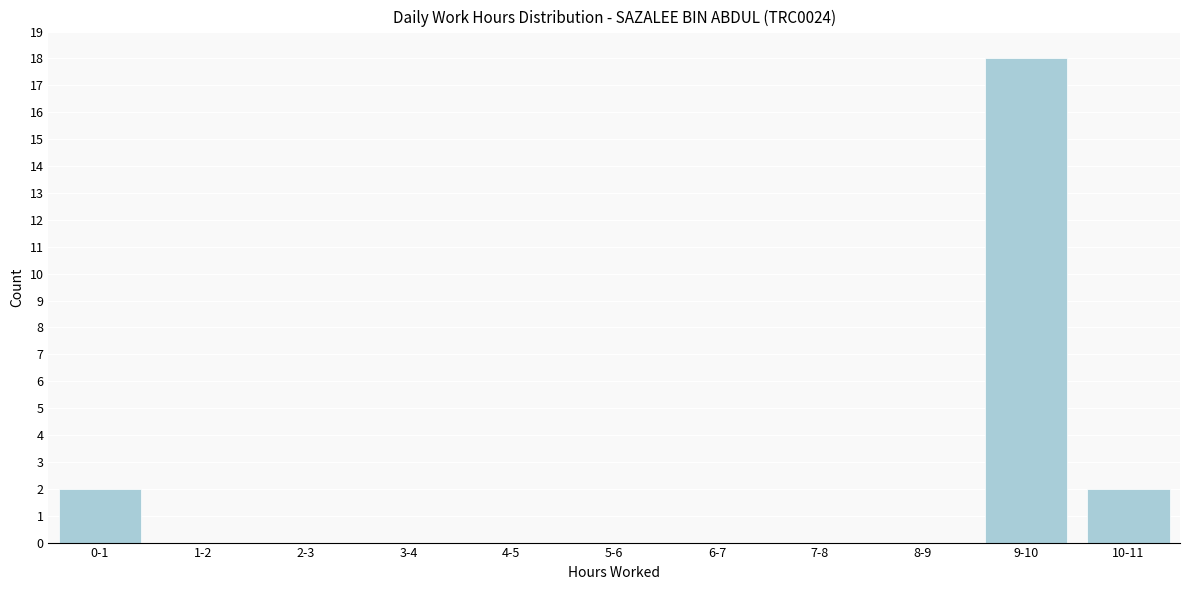

Reading left to right, list all the values displayed in this chart.

0-1=2	1-2=0	2-3=0	3-4=0	4-5=0	5-6=0	6-7=0	7-8=0	8-9=0	9-10=18	10-11=2